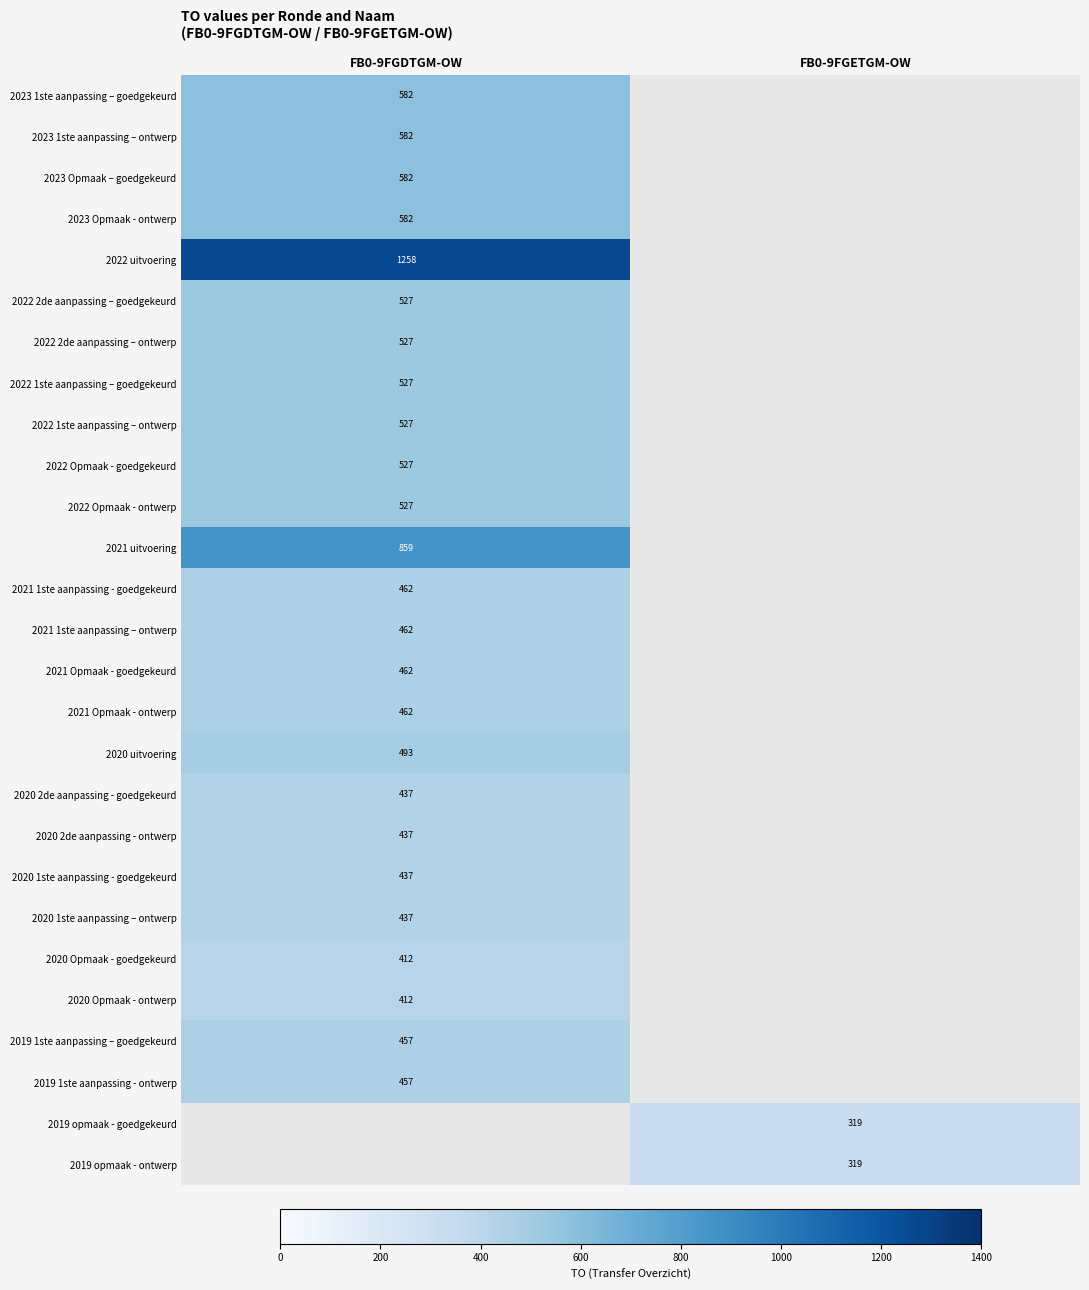

At how many categories does at least one series exceed 1172?

1